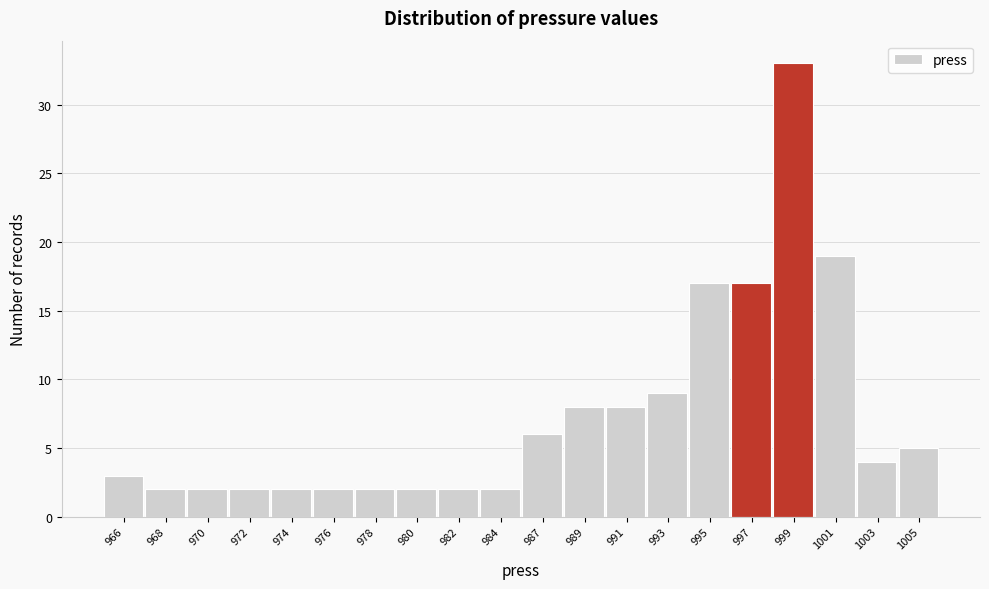

Reading left to right, what are all the values shown in this chart?

966=3	968=2	970=2	972=2	974=2	976=2	978=2	980=2	982=2	984=2	987=6	989=8	991=8	993=9	995=17	997=17	999=33	1001=19	1003=4	1005=5